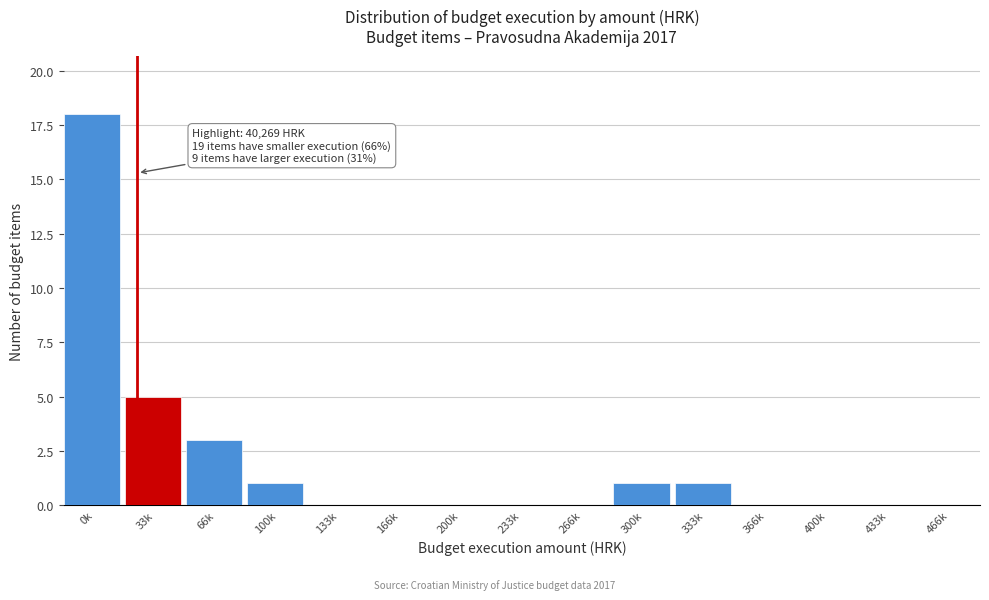

Reading right to left, transcribe all the data shown in this chart.

466k=0	433k=0	400k=0	366k=0	333k=1	300k=1	266k=0	233k=0	200k=0	166k=0	133k=0	100k=1	66k=3	33k=5	0k=18